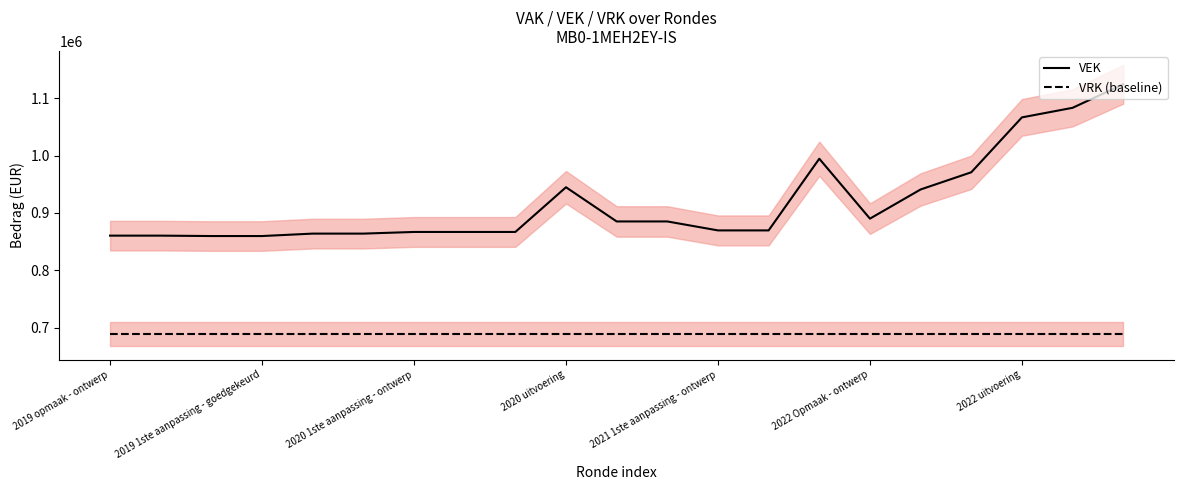

True or false: VRK (baseline) and VEK intersect in this chart.

False